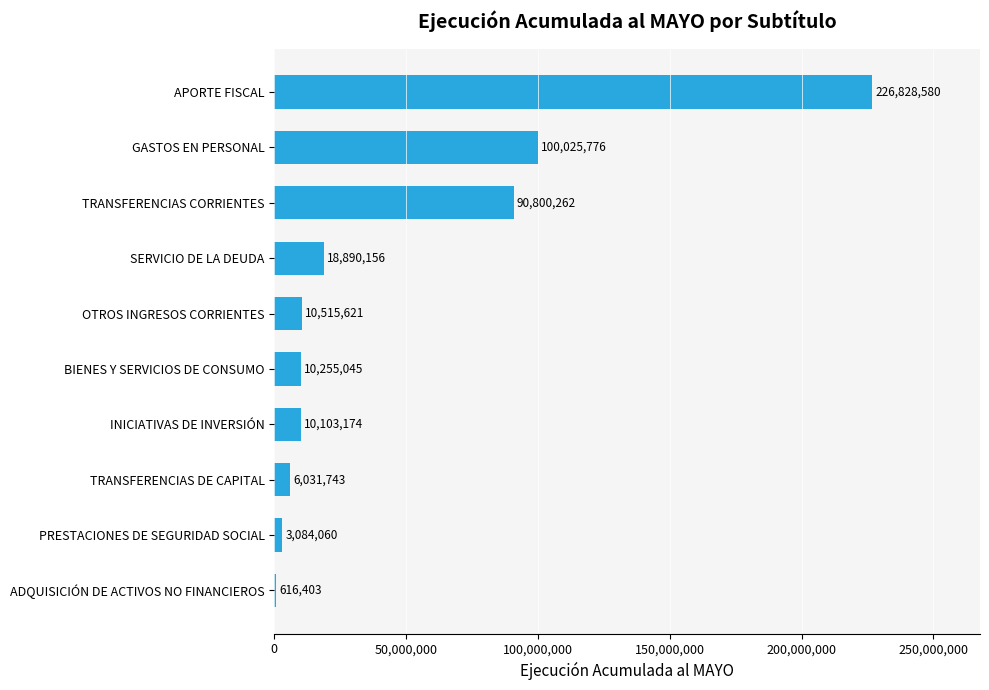

The chart shows a value of 31885251 at SERVICIO DE LA DEUDA. True or false?

False